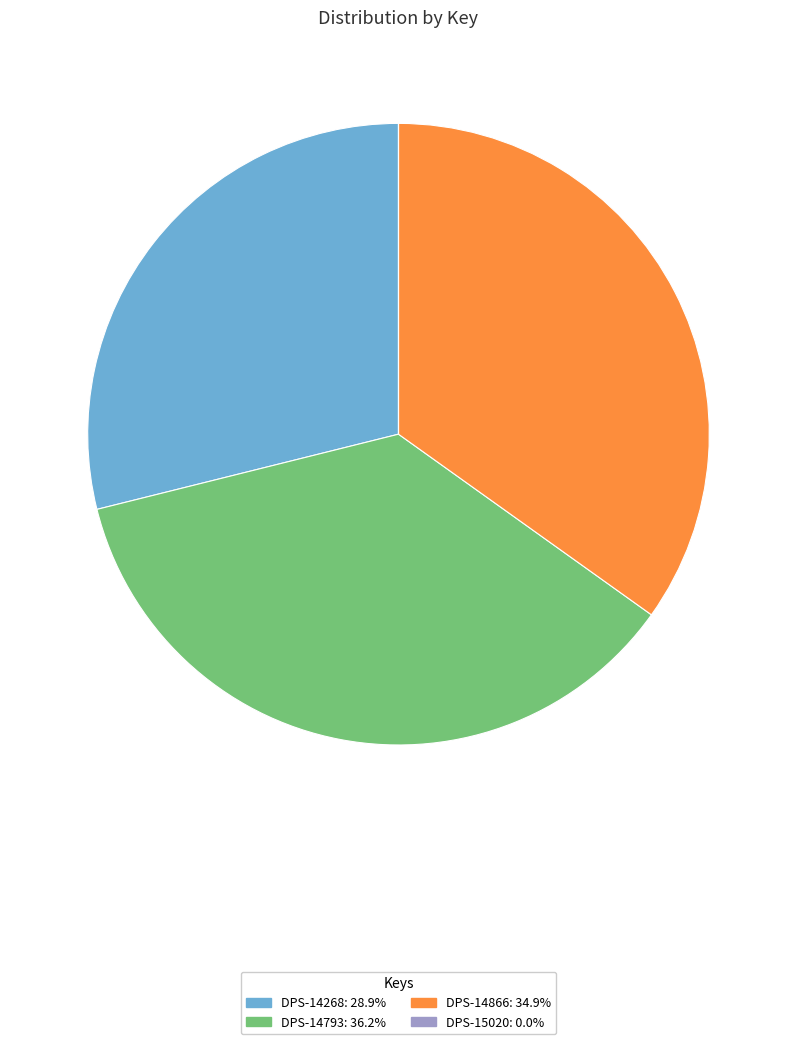

True or false: DPS-14268 accounts for 14% of the total.

False